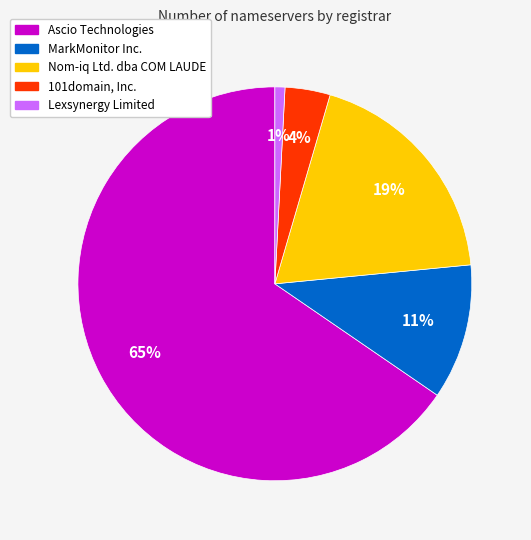

The Ascio Technologies slice represents 65% of the pie. True or false?

True